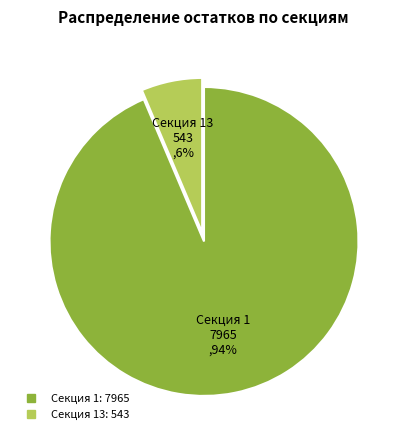

Does any single category account for the majority?

Yes